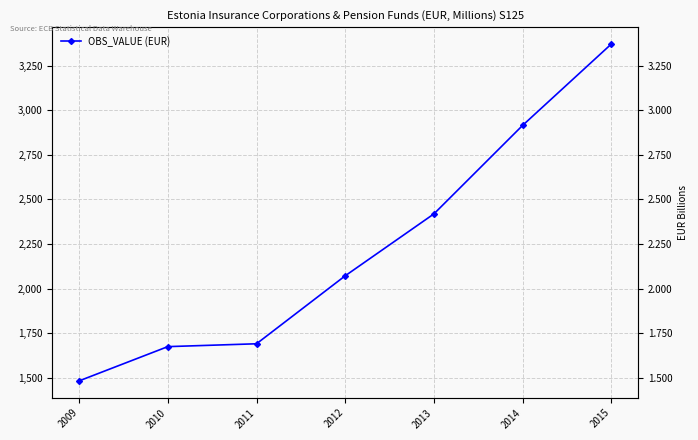

What is the sum of the values at 2009 and 2014?

4398